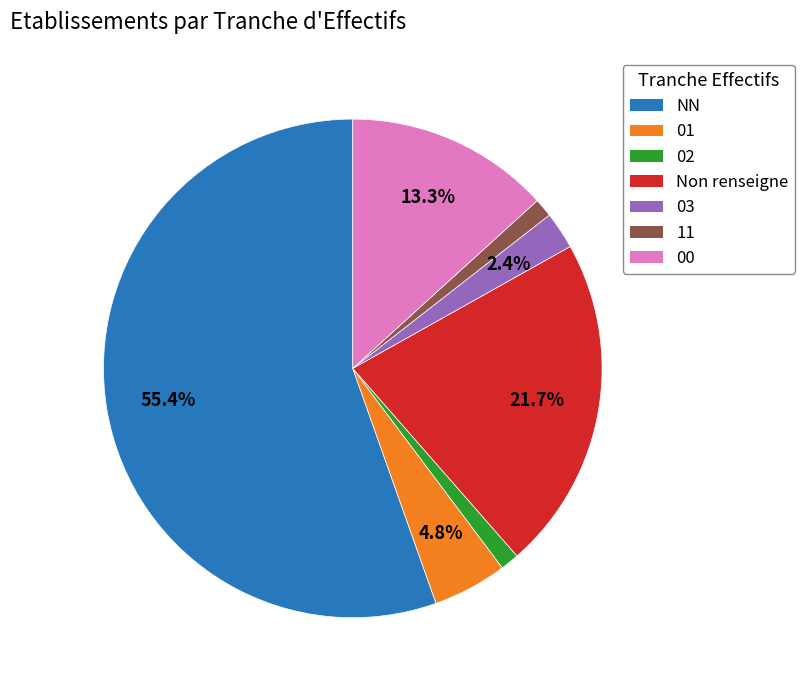

Is there any slice that represents more than half of the pie?

Yes